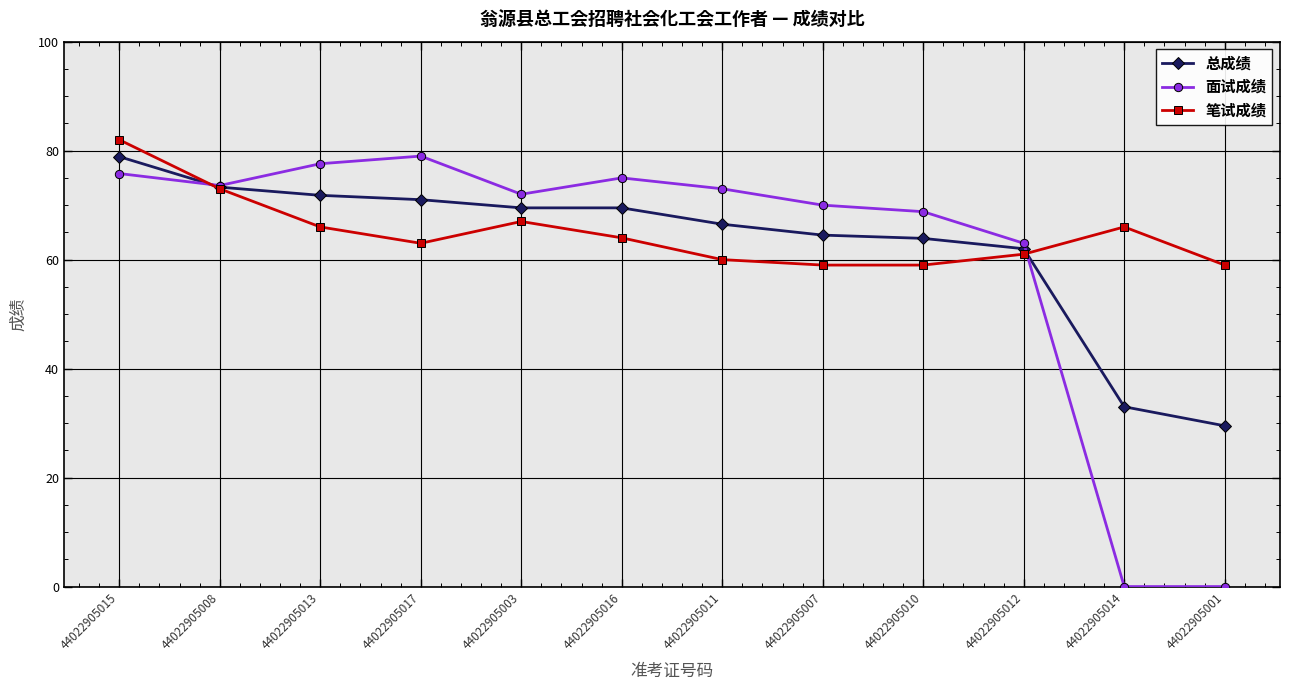

List the series in order of their overall mean, lowest first.

面试成绩, 总成绩, 笔试成绩